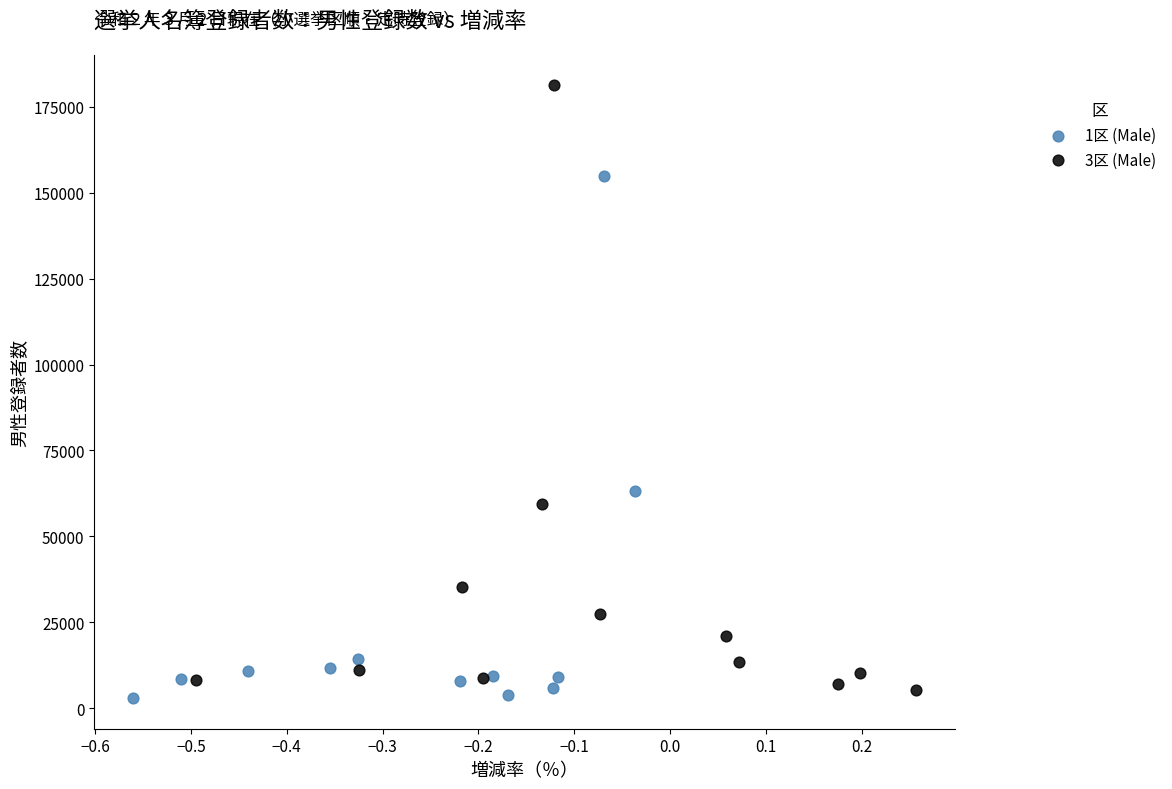

Which series contains the highest Y value?

3区 (Male)